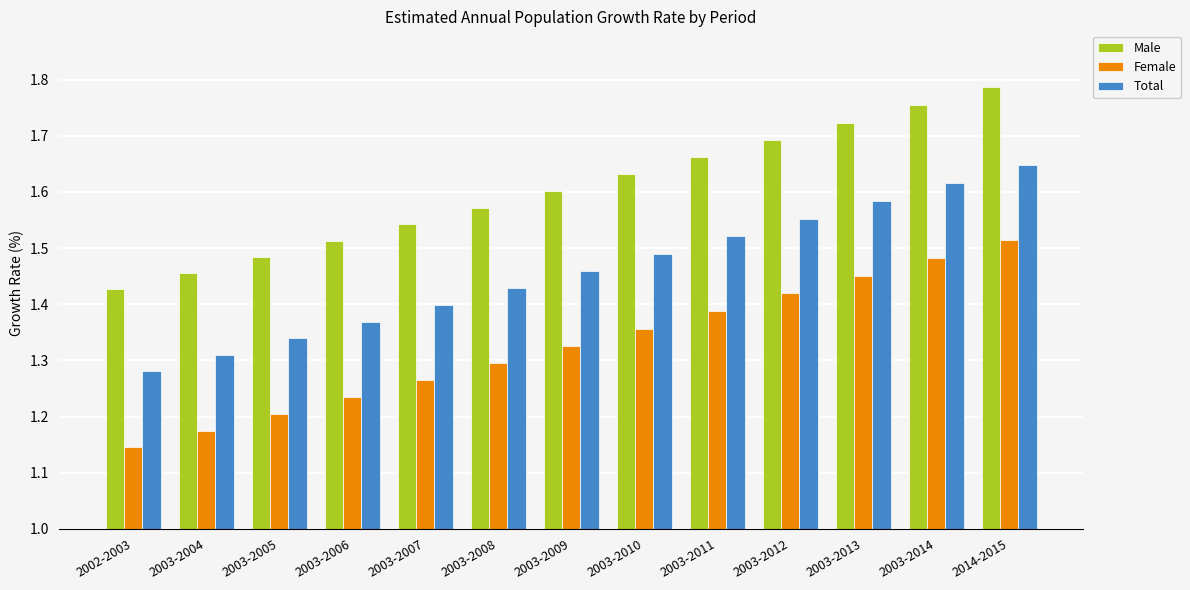

Is the value of Male at 2002-2003 greater than the value of Total at 2003-2010?

No